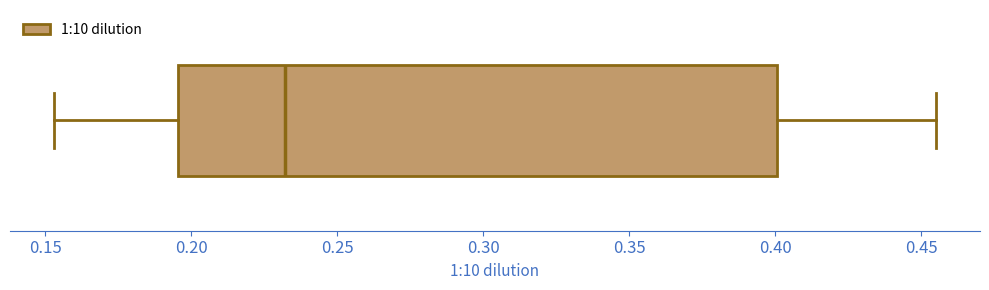

Where is the right edge of the box on the x-axis? The values are not printed on the chart, so give them approximately, as read against the axis.

0.400